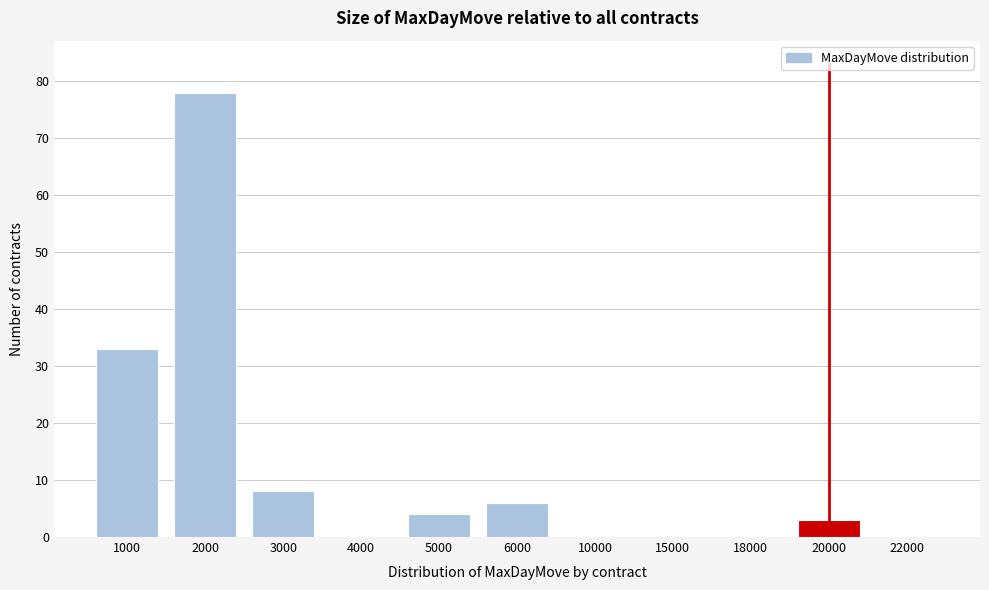

Reading left to right, what are all the values shown in this chart?

1000=33	2000=78	3000=8	4000=0	5000=4	6000=6	10000=0	15000=0	18000=0	20000=3	22000=0